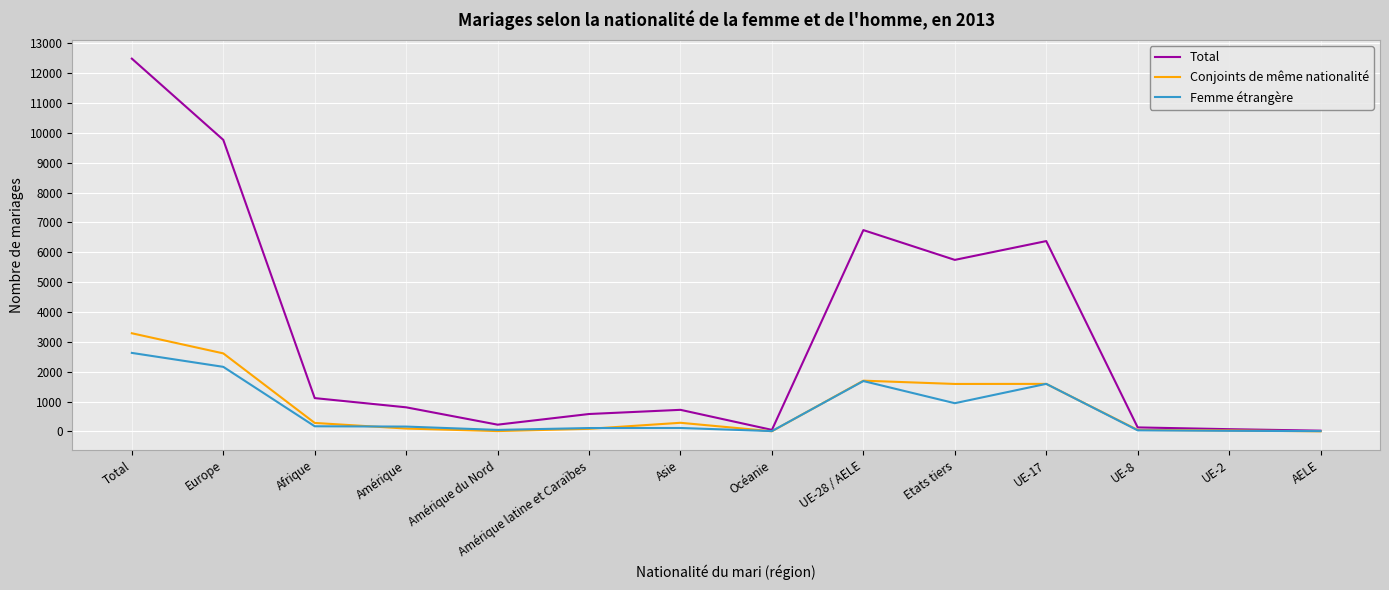

List the series in order of their peak value, highest first.

Total, Conjoints de même nationalité, Femme étrangère